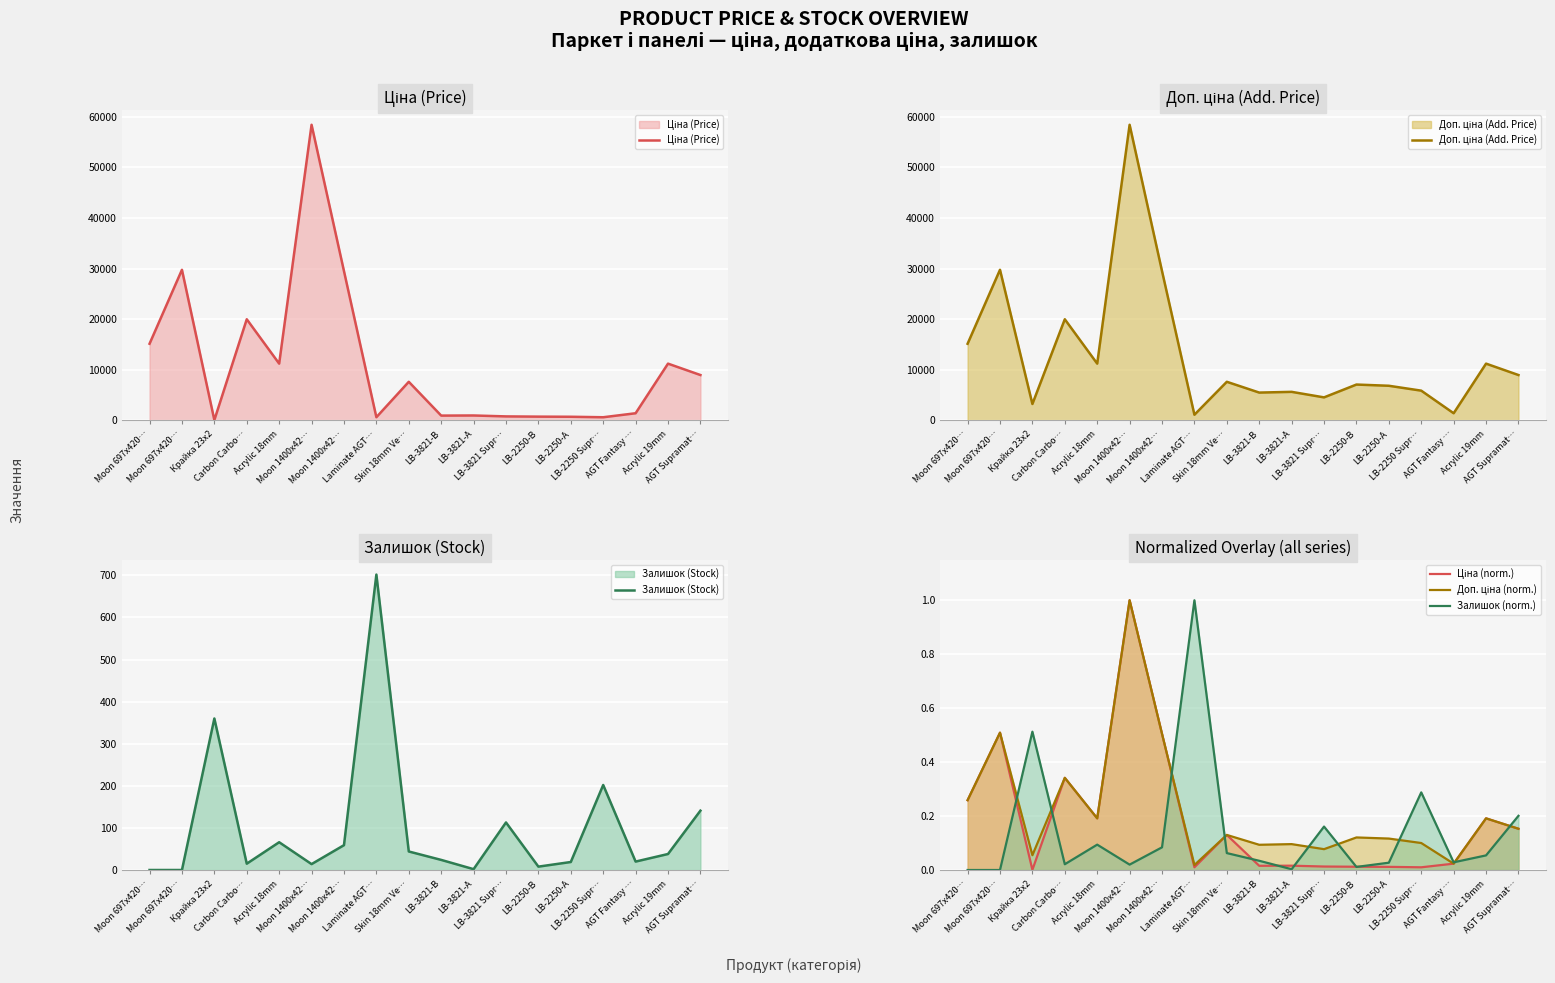

List the series in order of their peak value, highest first.

Ціна (Price), Доп. ціна (Add. Price), Залишок (Stock), Ціна (norm.), Доп. ціна (norm.), Залишок (norm.)